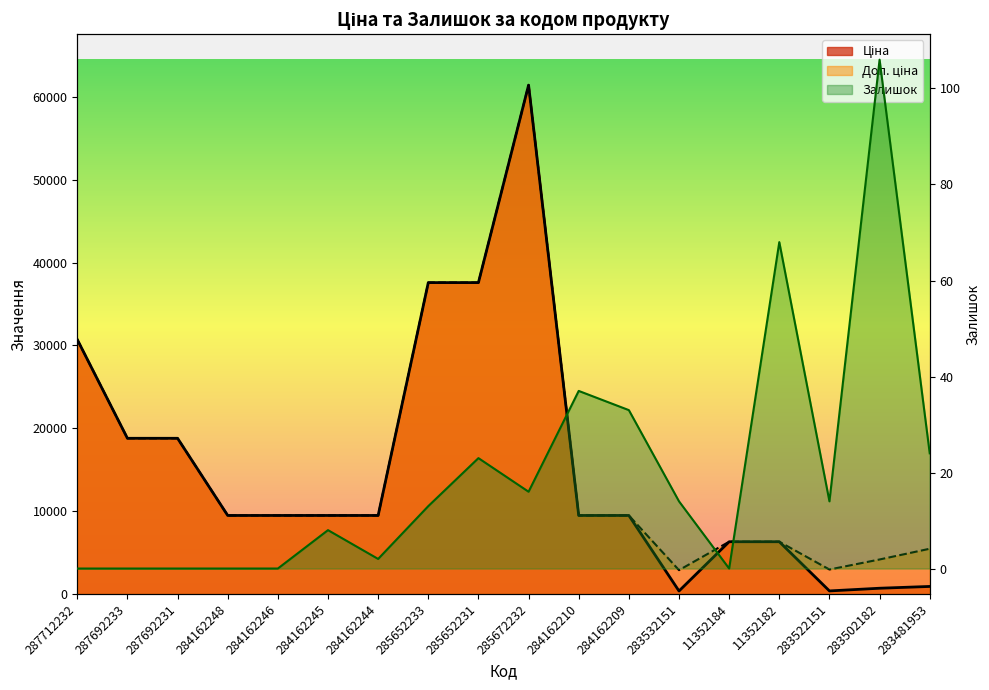

Read the Доп. ціна value at 287692233.

18796.8